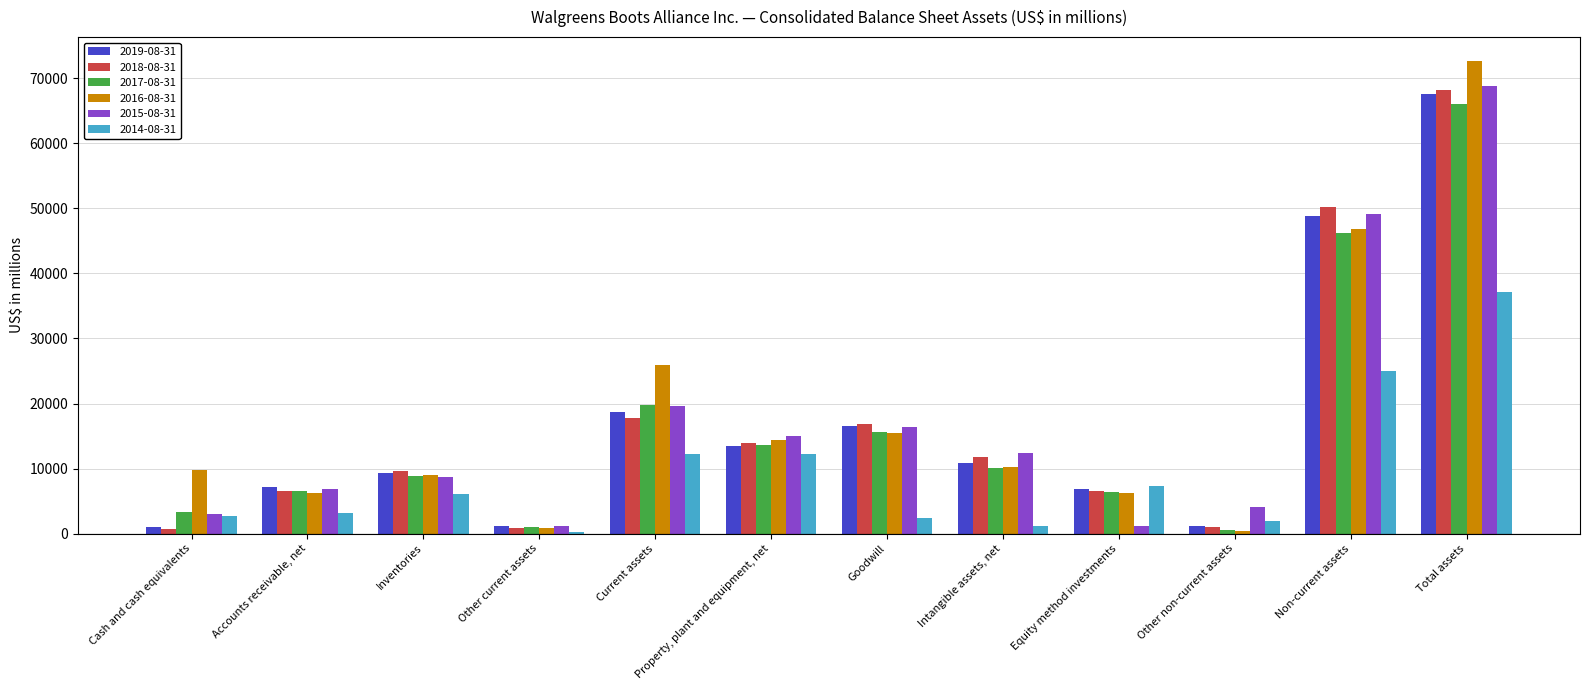

Rank the categories by 2016-08-31 value from highest to lowest.

Total assets, Non-current assets, Current assets, Goodwill, Property, plant and equipment, net, Intangible assets, net, Cash and cash equivalents, Inventories, Accounts receivable, net, Equity method investments, Other current assets, Other non-current assets